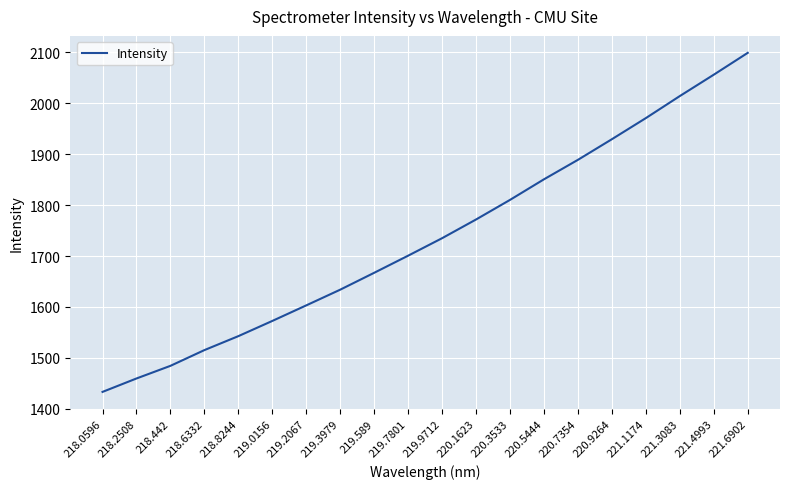

True or false: there are more than 0 points higher than both neighbors.

False